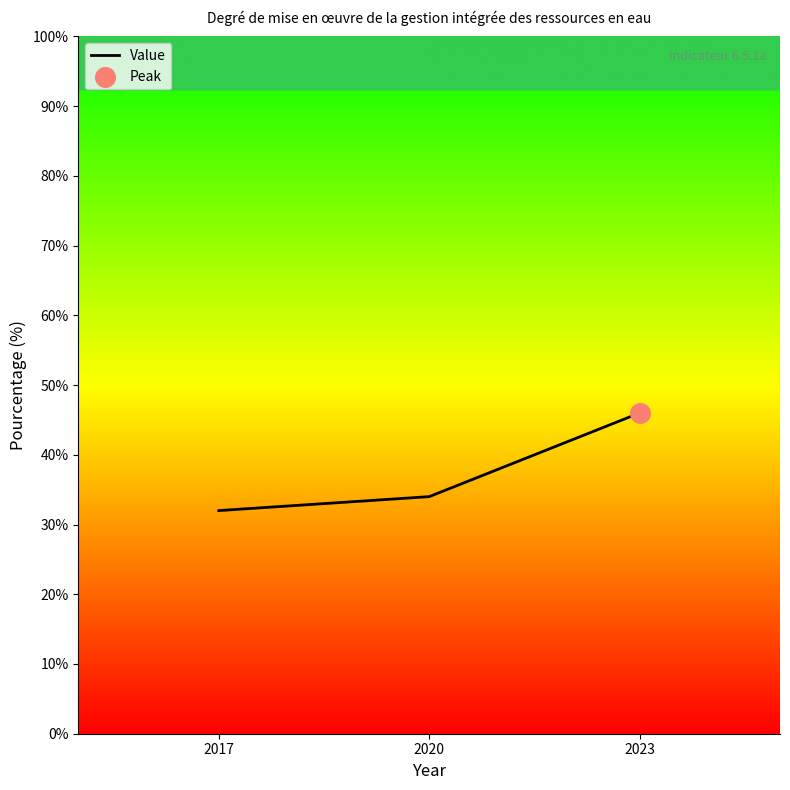

Between 2023 and 2017, which is larger?

2023